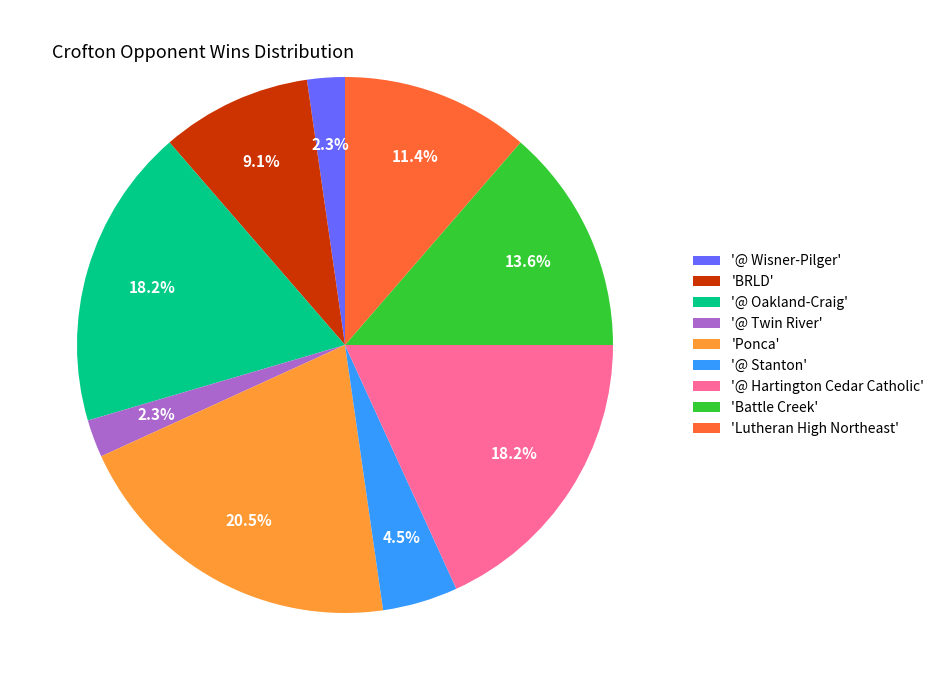

What is the largest slice in the pie chart?

'Ponca'